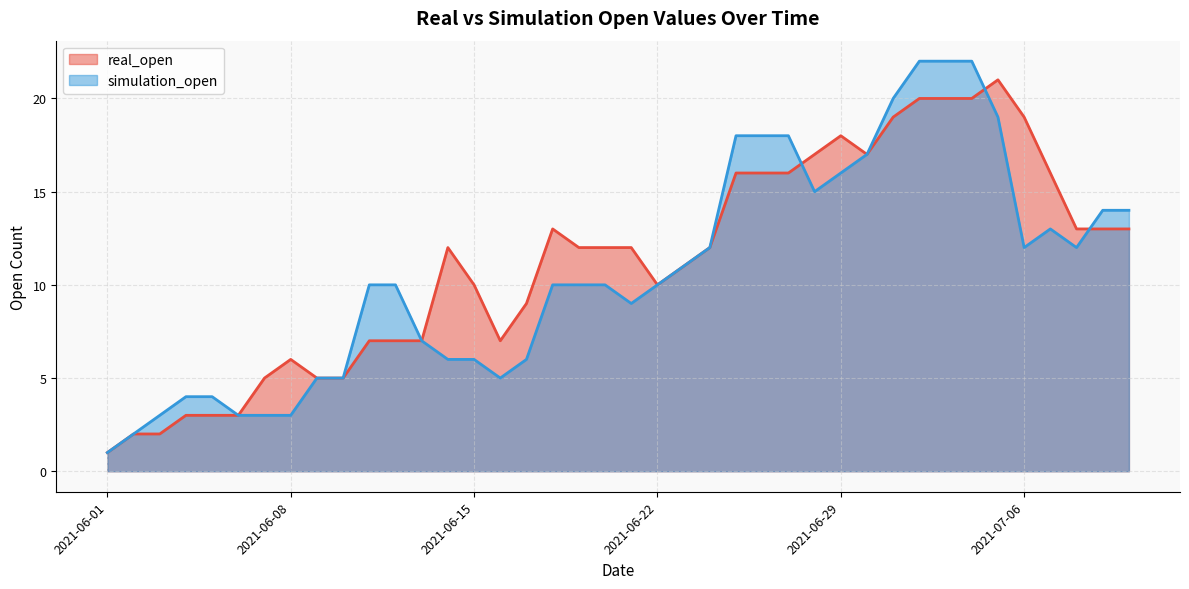

Rank the series by their average value, from highest to lowest.

real_open, simulation_open